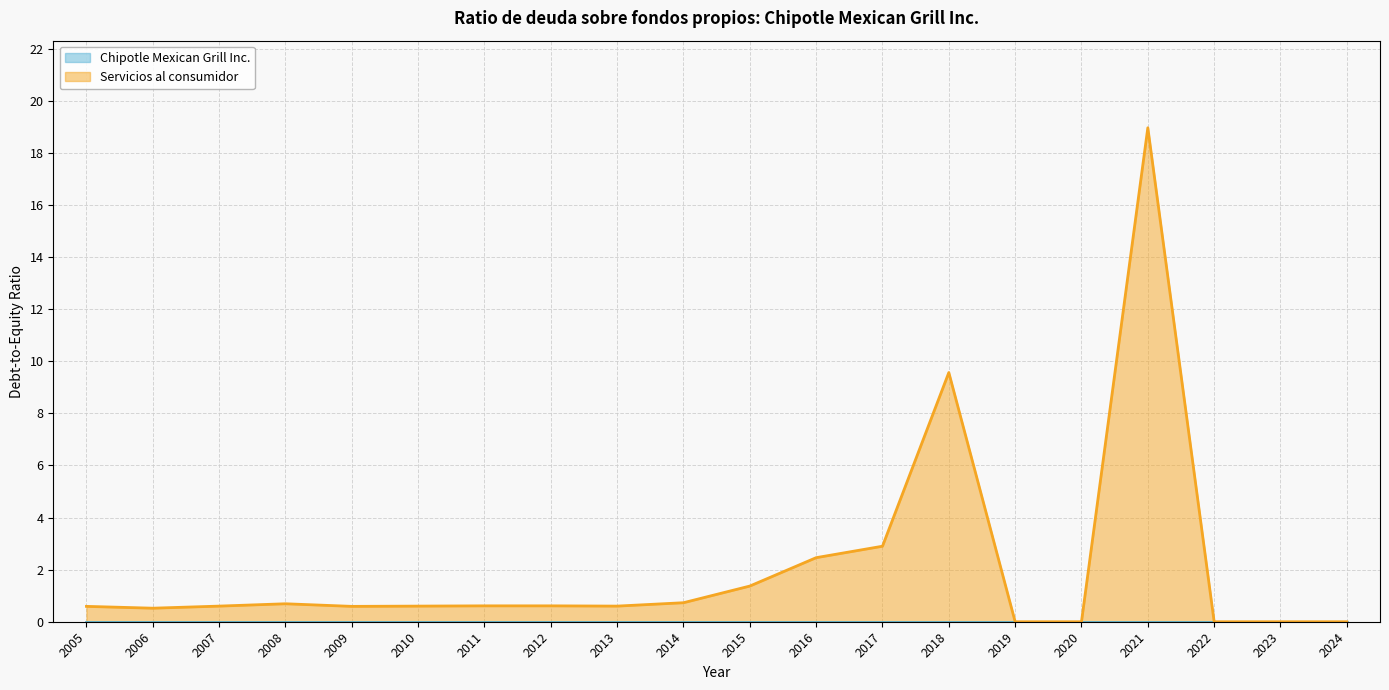

What is the total value across all series at 2018?

9.6